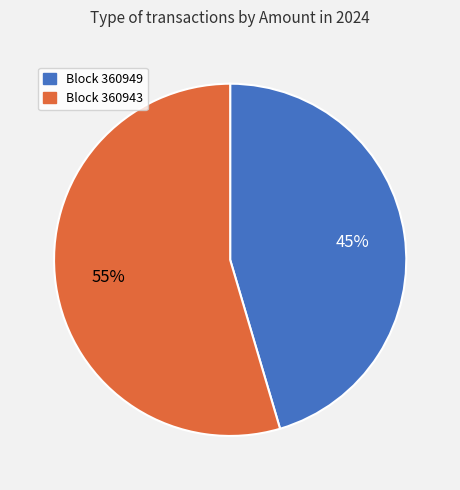

To the nearest percent, what is the combined percentage of Block 360949 and Block 360943?

100%